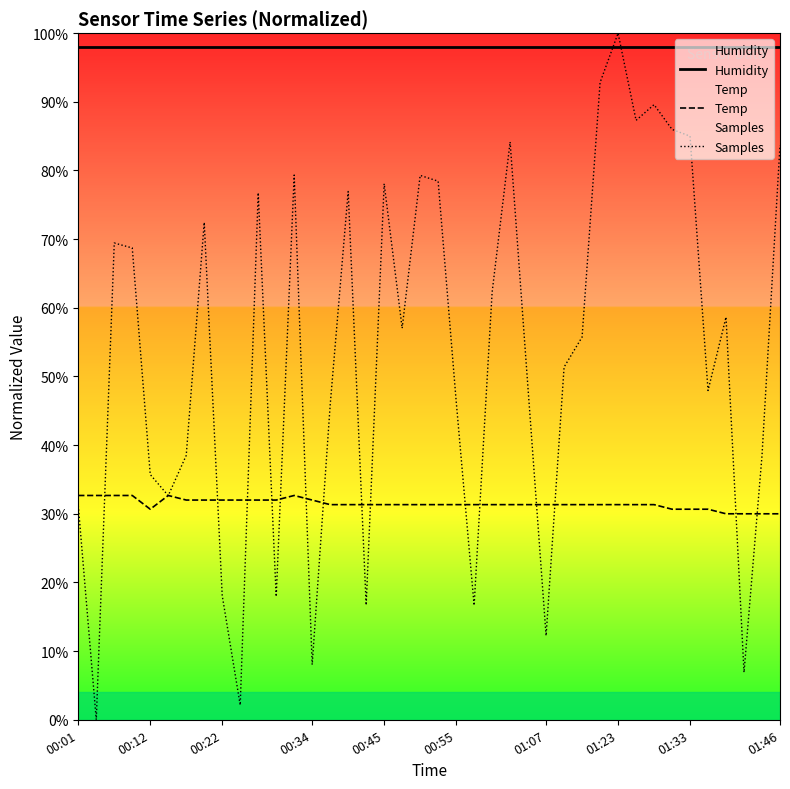

Does the chart display data point markers on the line(s)?

No